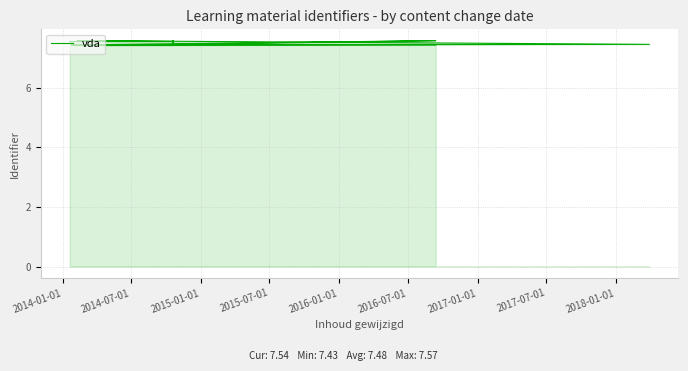

Reading left to right, transcribe all the data shown in this chart.

7.4	7.4	7.6	7.4	7.6	7.4	7.4	7.4	7.4	7.4	7.4	7.4	7.4	7.4	7.6	7.5	7.5	7.5	7.5	7.5